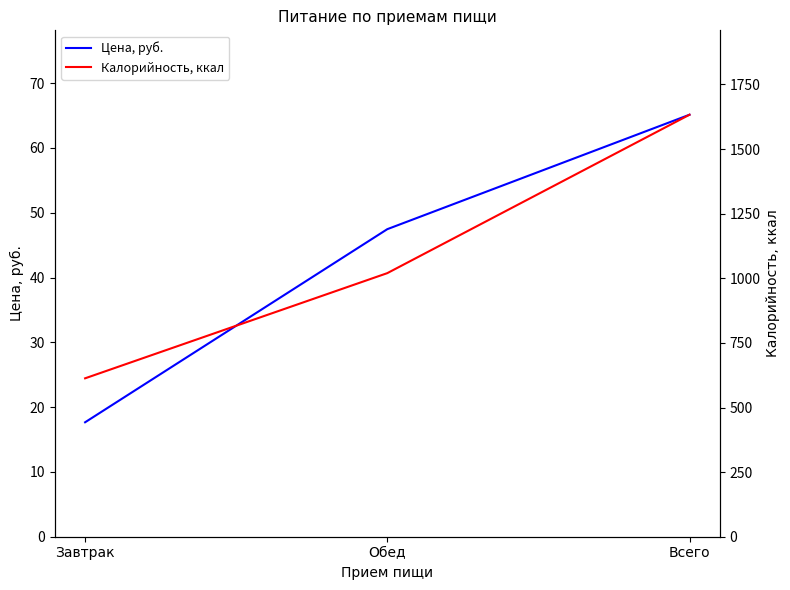

At which label does Калорийность, ккал reach its minimum?

Завтрак